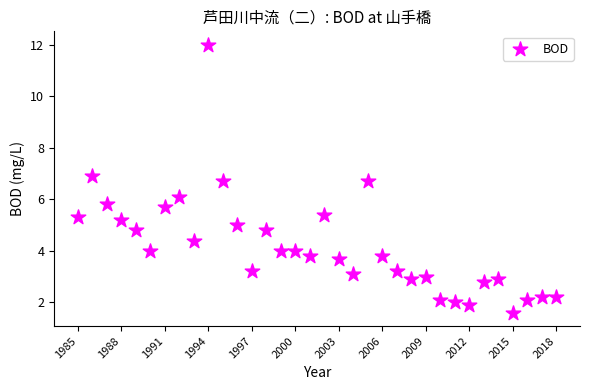

What is the range of Y values (max minus min)?

10.4